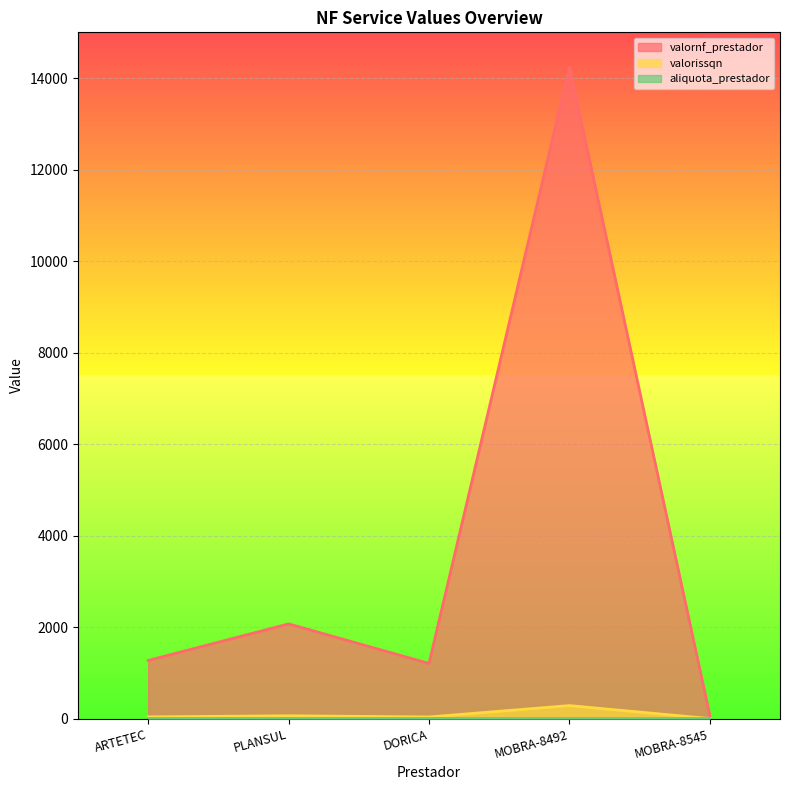

Reading left to right, transcribe all the data shown in this chart.

valornf_prestador: 1271.7	2070.4	1206.0	14240.4	72.7
valorissqn: 38.1	62.1	36.2	284.8	1.4
aliquota_prestador: 3.0	3.0	3.0	2.0	2.0